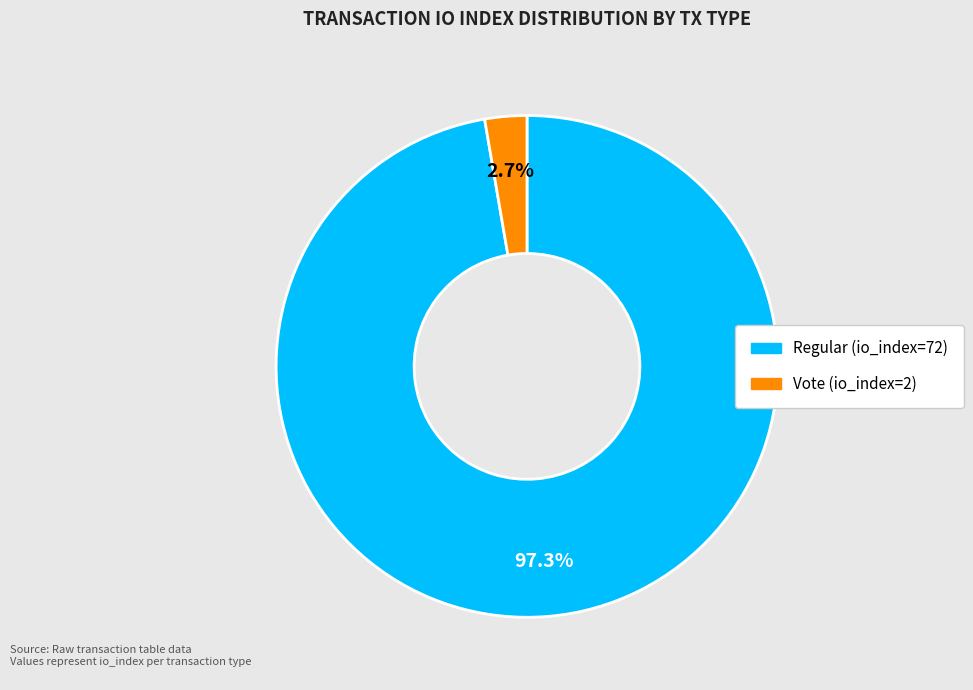

To the nearest percent, what is the average slice percentage?

50%